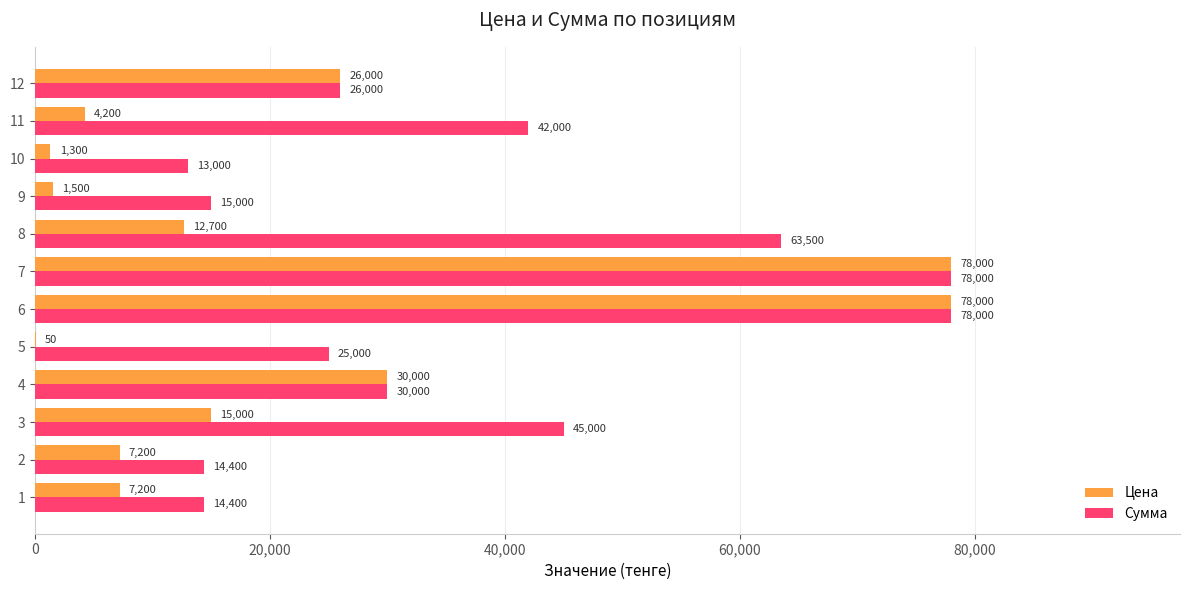

How many data points does each series have?

12